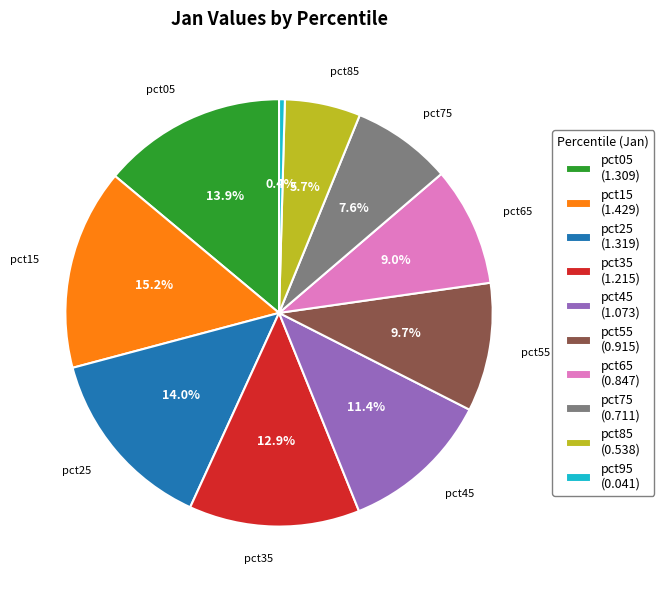

Is pct25 the majority of the pie?

No